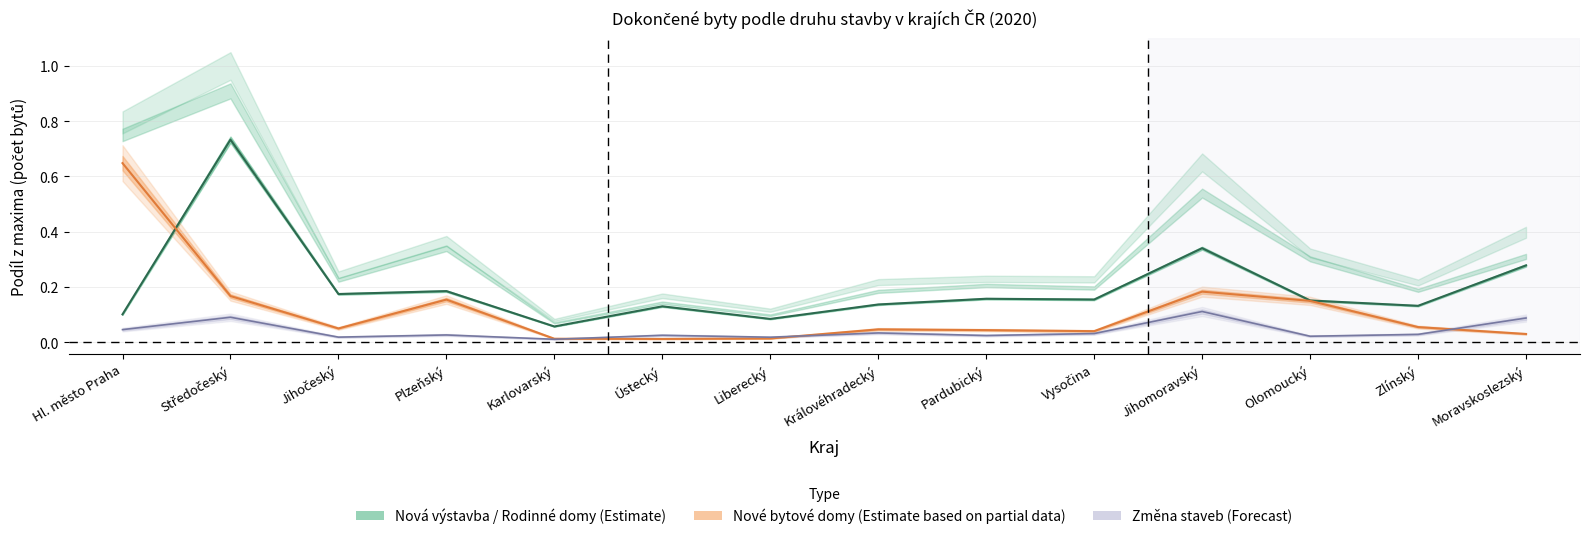

How many interior local valleys does the nové bytové domy series have?

3